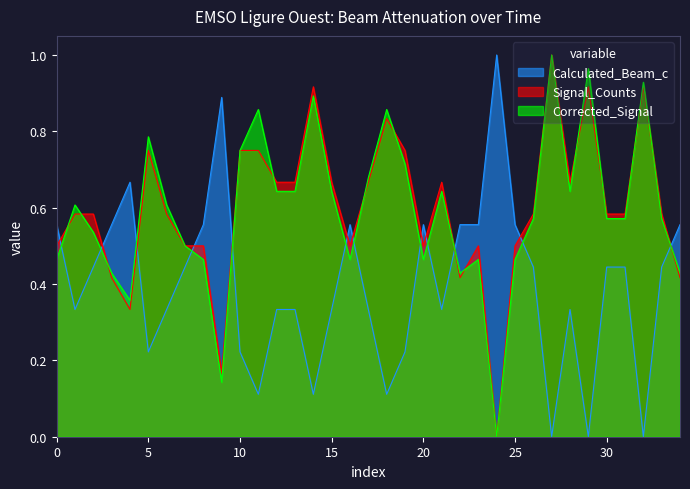

How many positive values does the Corrected_Signal_norm series have?

34